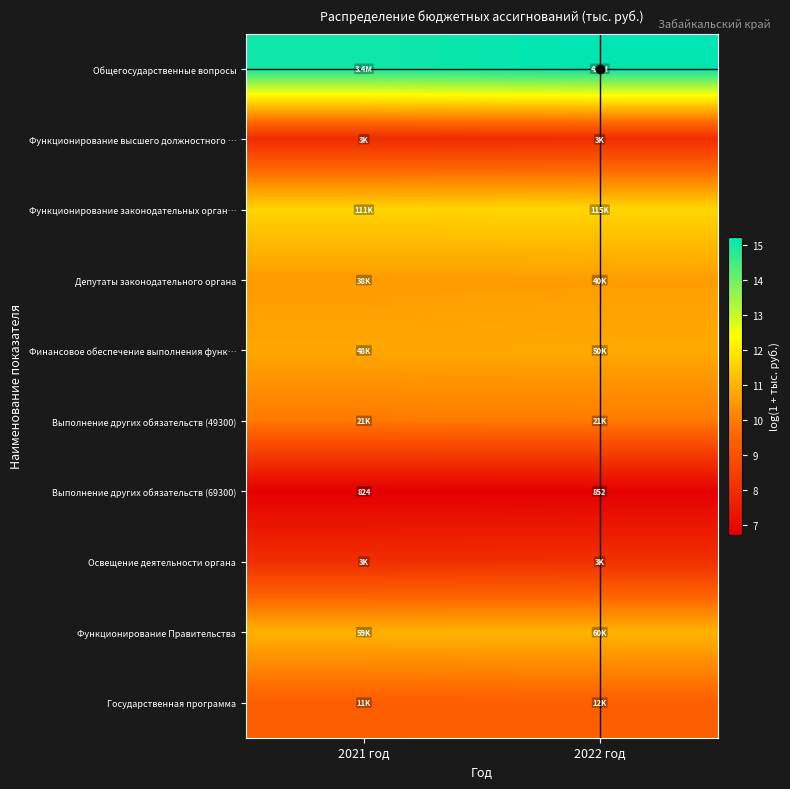

Is it true that Функционирование Правительства equals 19.2 at 2021 год?

False